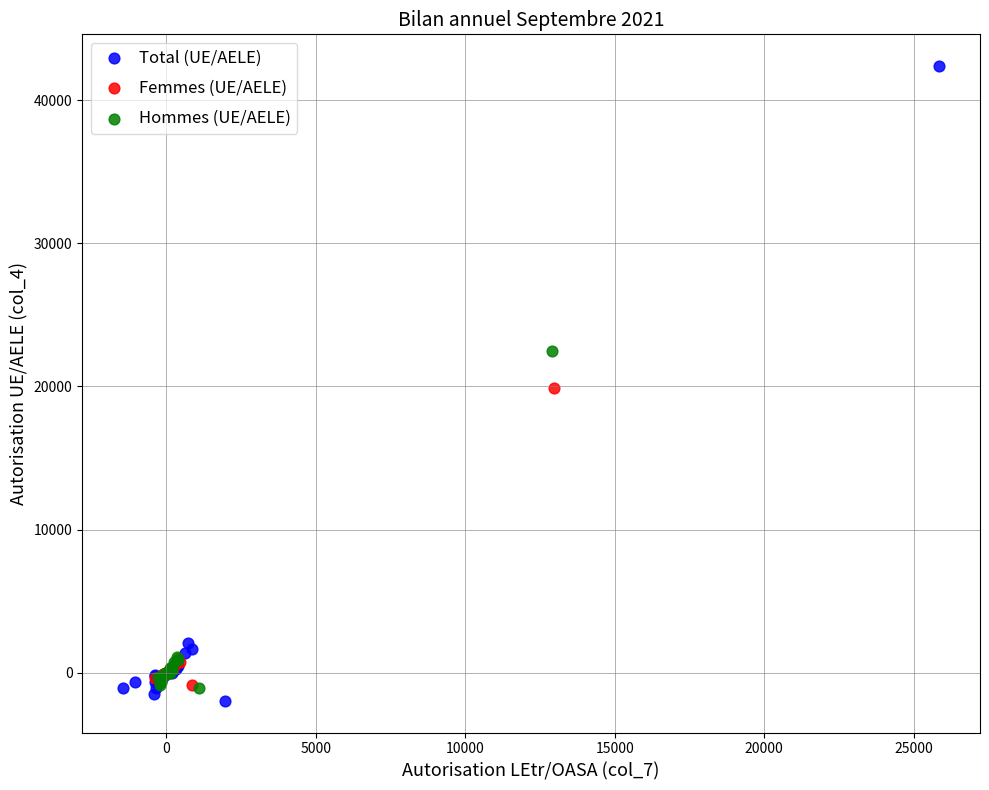

Which series contains the highest Y value?

Total (UE/AELE)